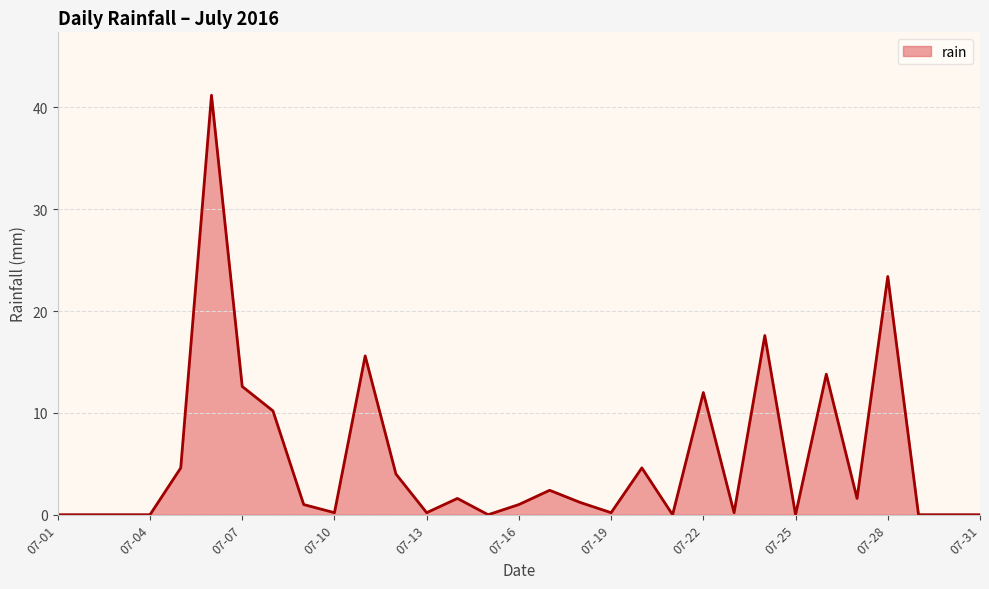

What is the difference between the maximum and second lowest values?

41.2